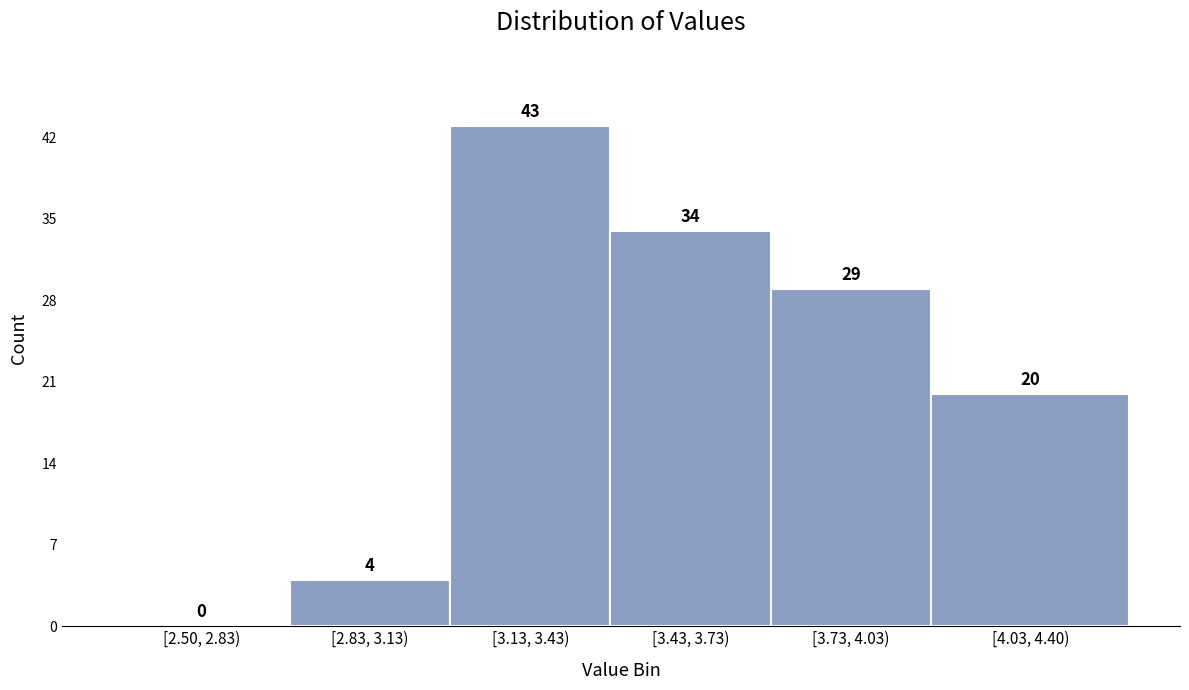

Reading left to right, transcribe all the data shown in this chart.

[2.50, 2.83)=0	[2.83, 3.13)=4	[3.13, 3.43)=43	[3.43, 3.73)=34	[3.73, 4.03)=29	[4.03, 4.40)=20